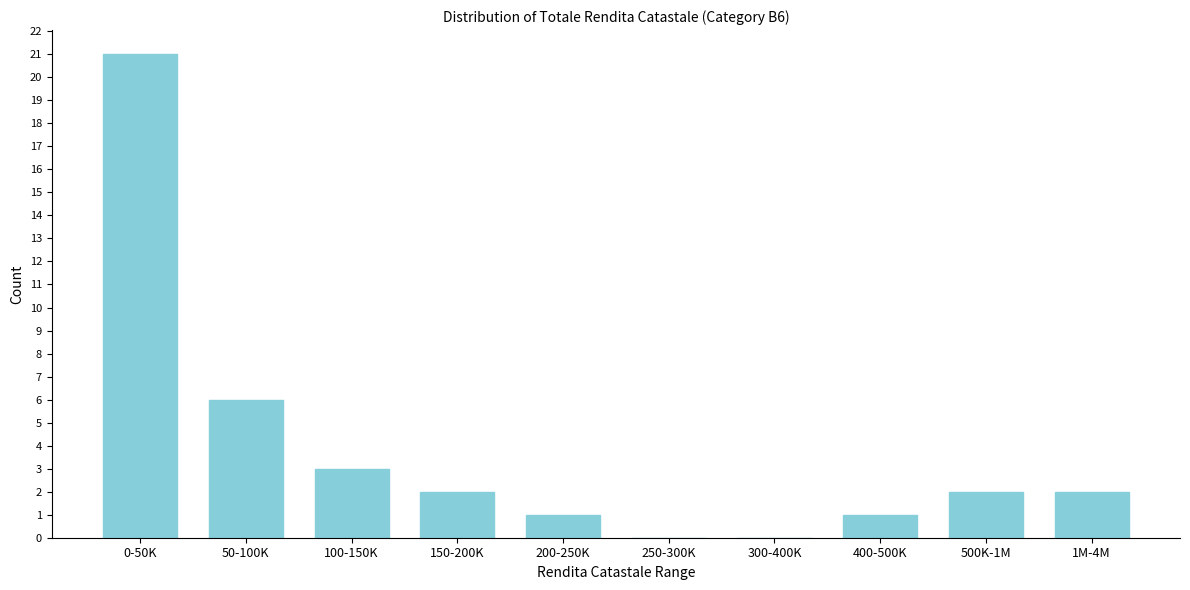

Reading left to right, list all the values displayed in this chart.

0-50K=21	50-100K=6	100-150K=3	150-200K=2	200-250K=1	250-300K=0	300-400K=0	400-500K=1	500K-1M=2	1M-4M=2